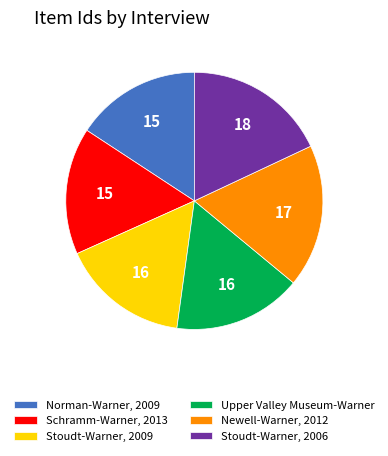

Is there a majority slice in this chart?

No